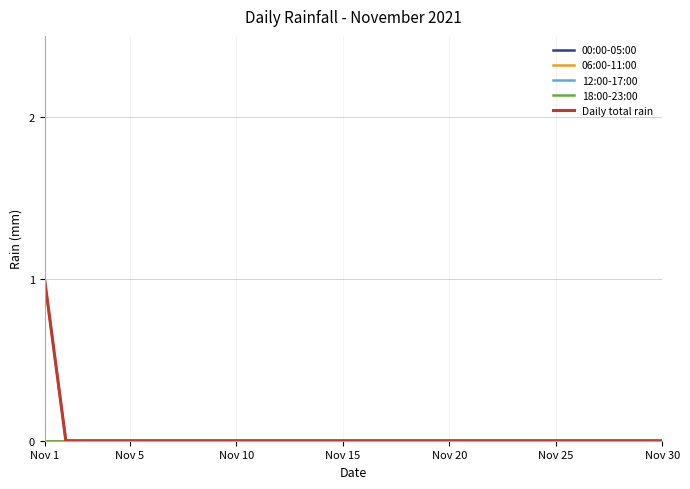

Does the chart display data point markers on the line(s)?

No